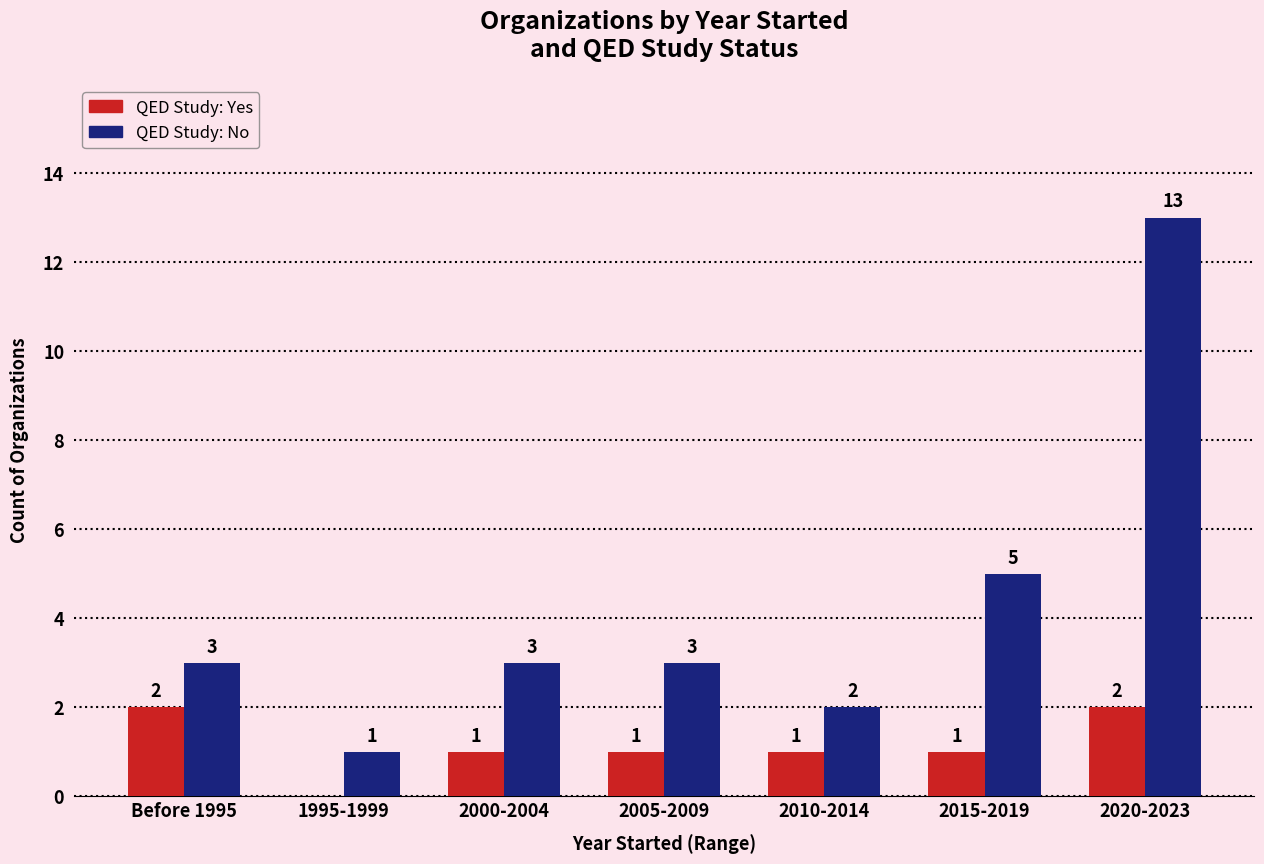

At which category is the sum across all series the highest?

2020-2023